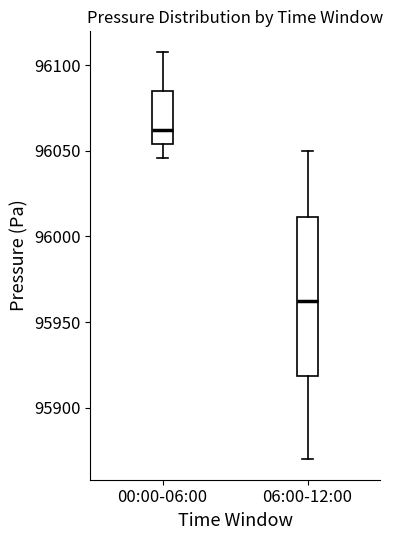

Reading left to right, read every box against the y-axis: the position of its median line, the range the box covers, and the ends of its whiskers. The values are not printed on the chart, so give them approximately, as read against the axis.

00:00-06:00: median 96060, box 96055 to 96085, whiskers 96045 to 96110
06:00-12:00: median 95965, box 95920 to 96010, whiskers 95870 to 96050